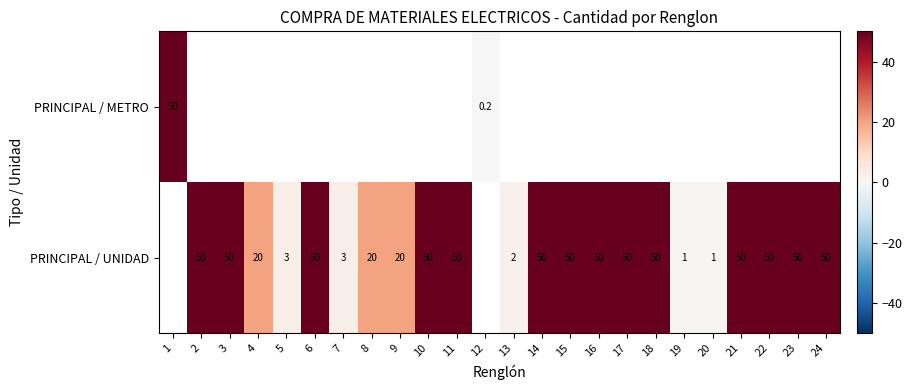

How many distinct data groups are displayed?

2